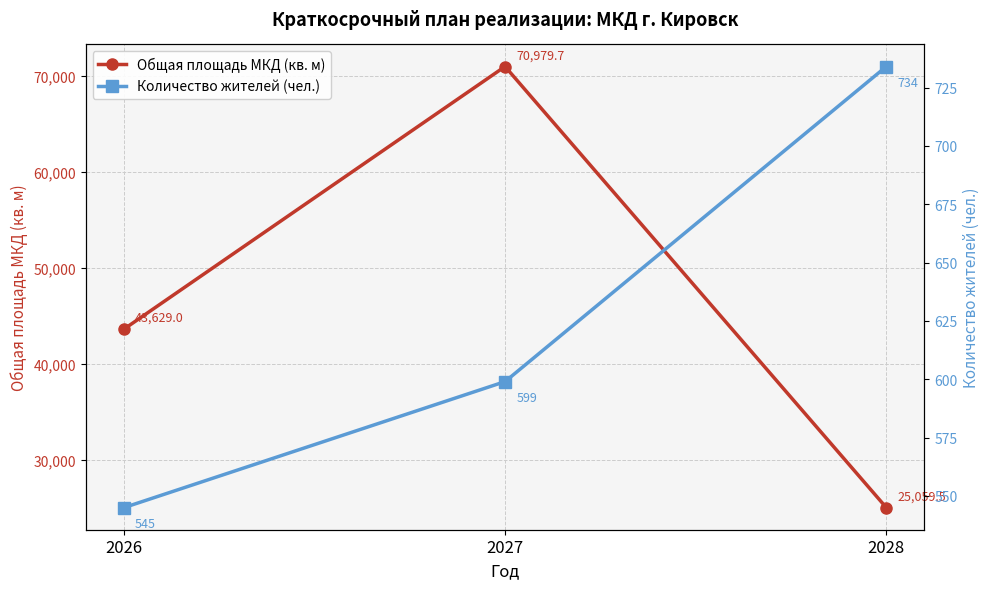

What is the total value across all series at 2026?

44174.0